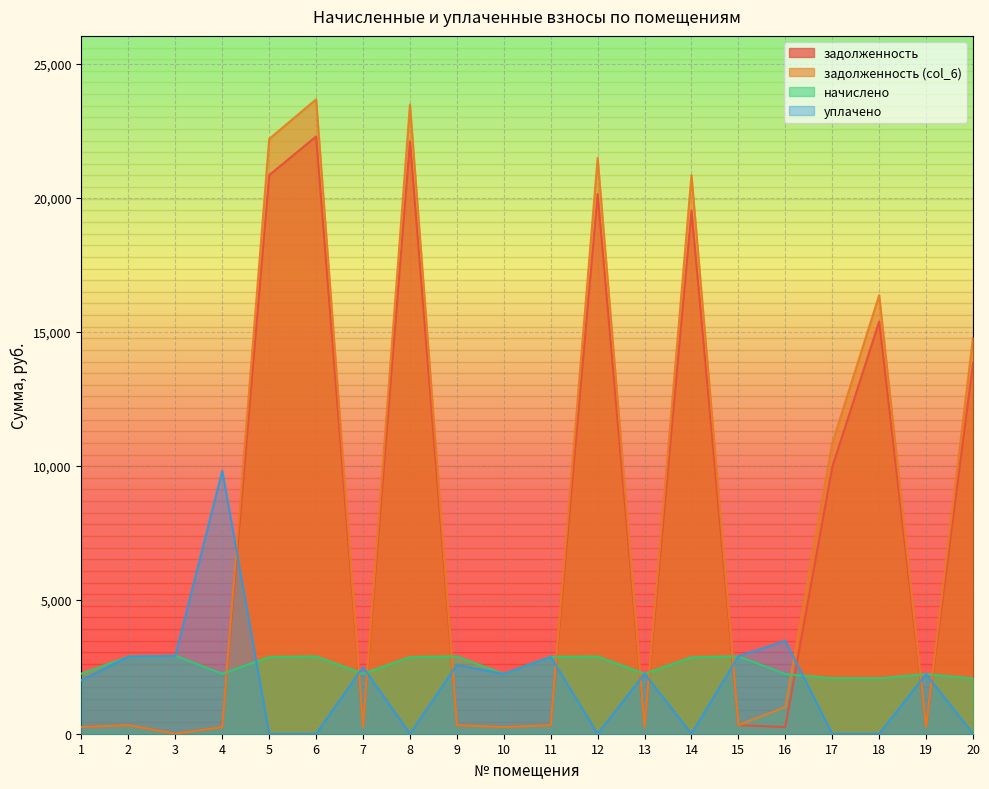

How many interior local valleys does the задолженность series have?

6